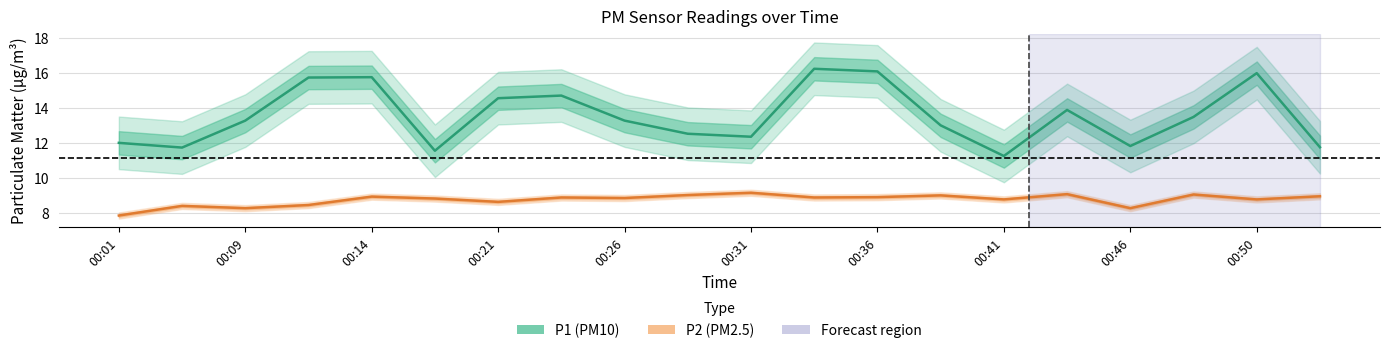

What is the difference between the second highest and second lowest values in the P2 (PM2.5) series?

0.8